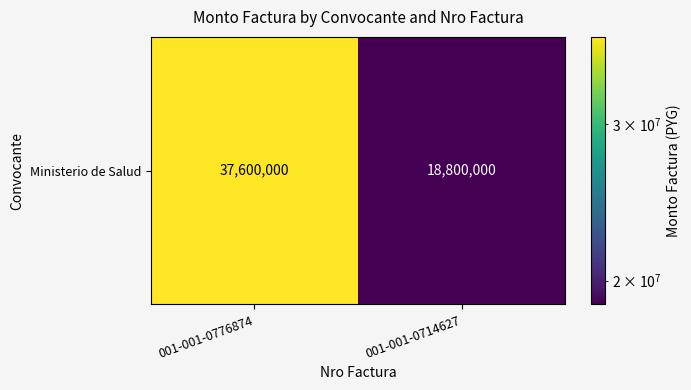

Which has a higher value, 001-001-0714627 or 001-001-0776874?

001-001-0776874